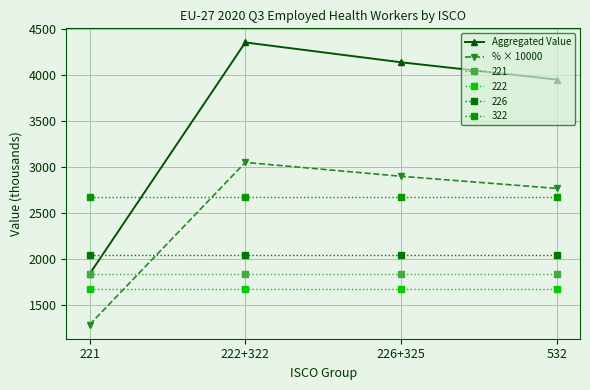

What is the difference between the highest and lowest values at 532?

2274.9